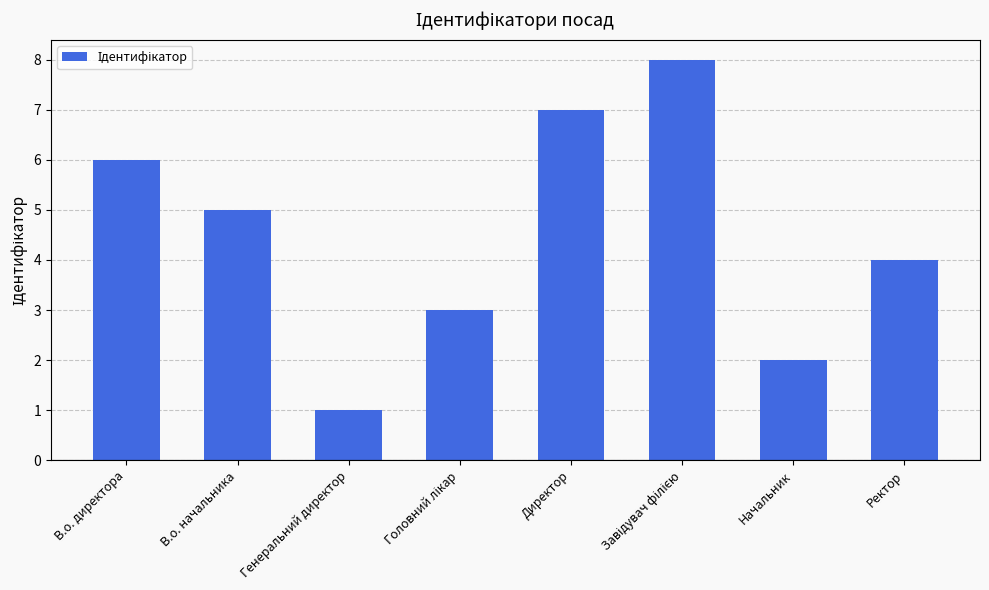

What is the ratio of the value at Генеральний директор to the value at Начальник?

0.5